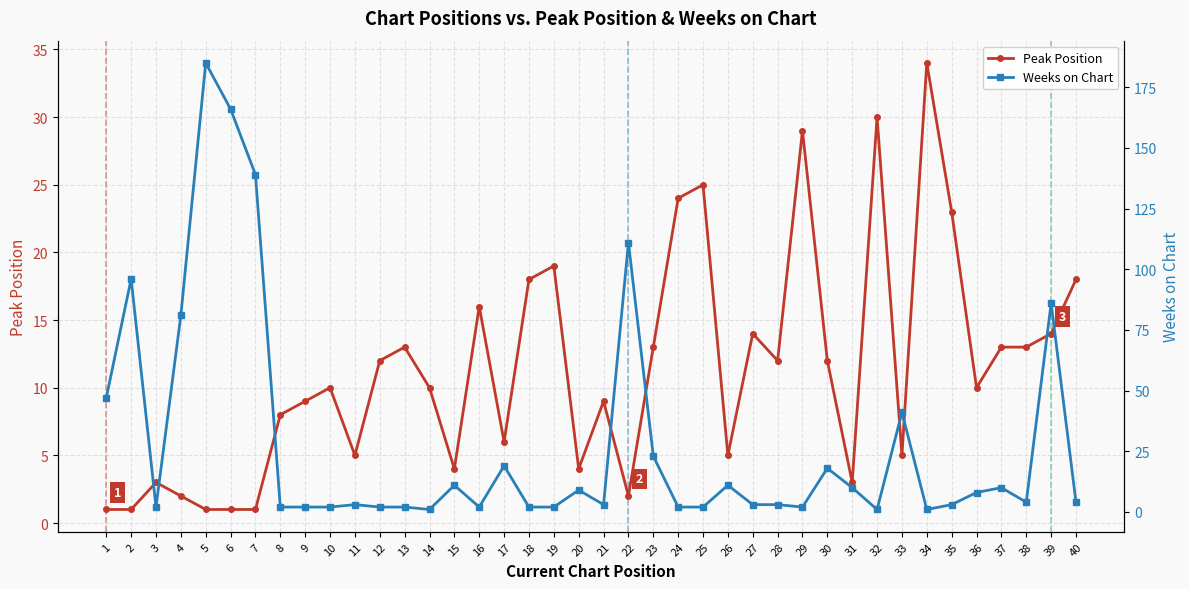

What are all the series names shown in the legend?

Peak Position, Weeks on Chart